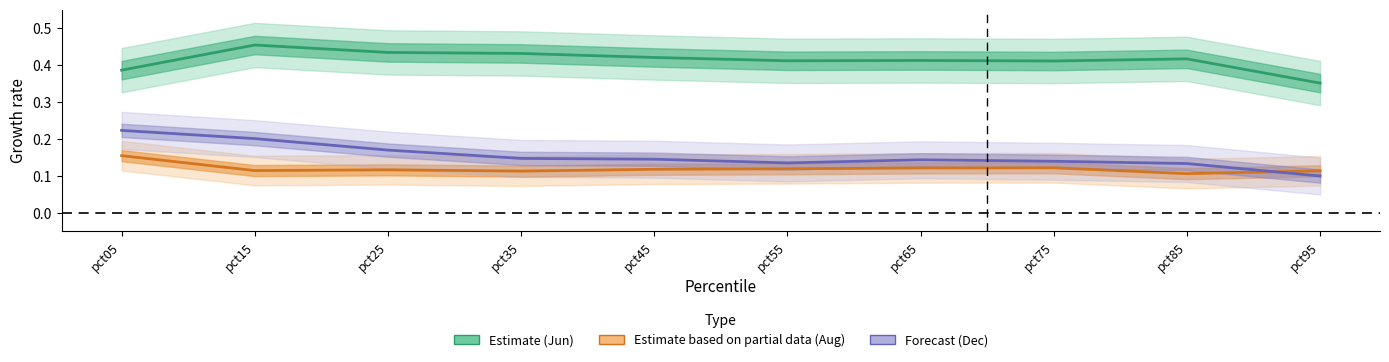

Does the chart have visible grid lines?

No